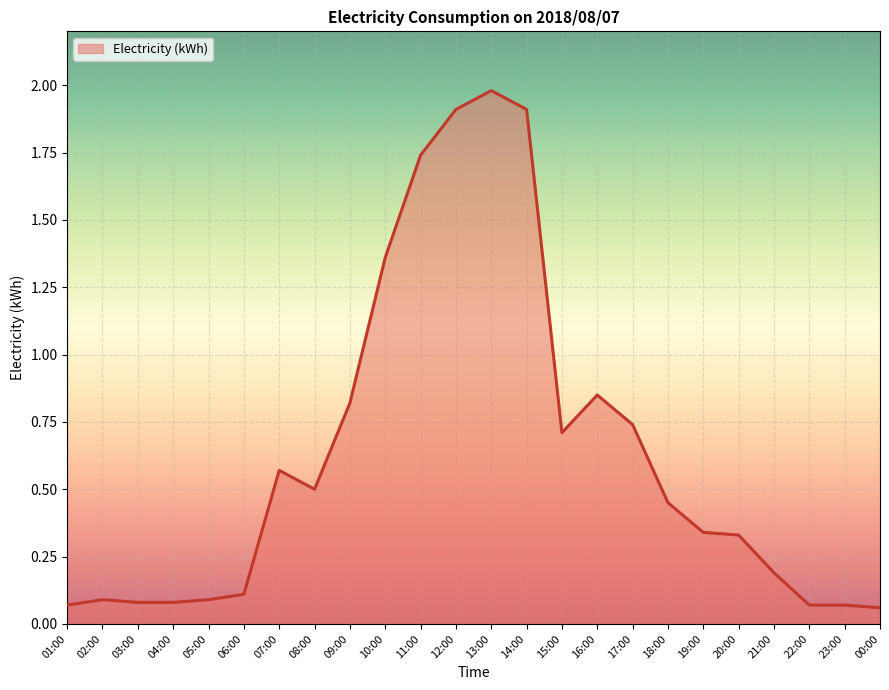

What position from the left is 05:00?

5